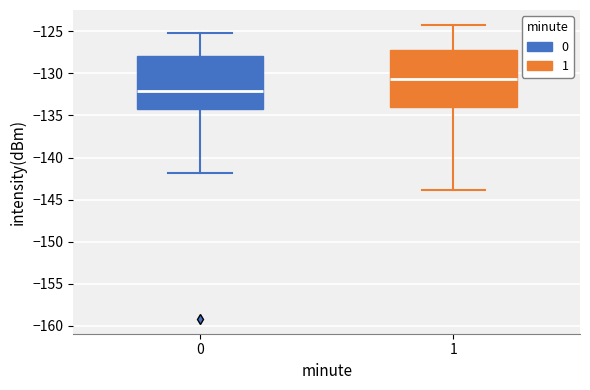

Reading left to right, read every box against the y-axis: the position of its median line, the range the box covers, and the ends of its whiskers. The values are not printed on the chart, so give them approximately, as read against the axis.

0: median -132.0, box -134.0 to -128.0, whiskers -142.0 to -125.0
1: median -130.5, box -134.0 to -127.0, whiskers -144.0 to -124.0